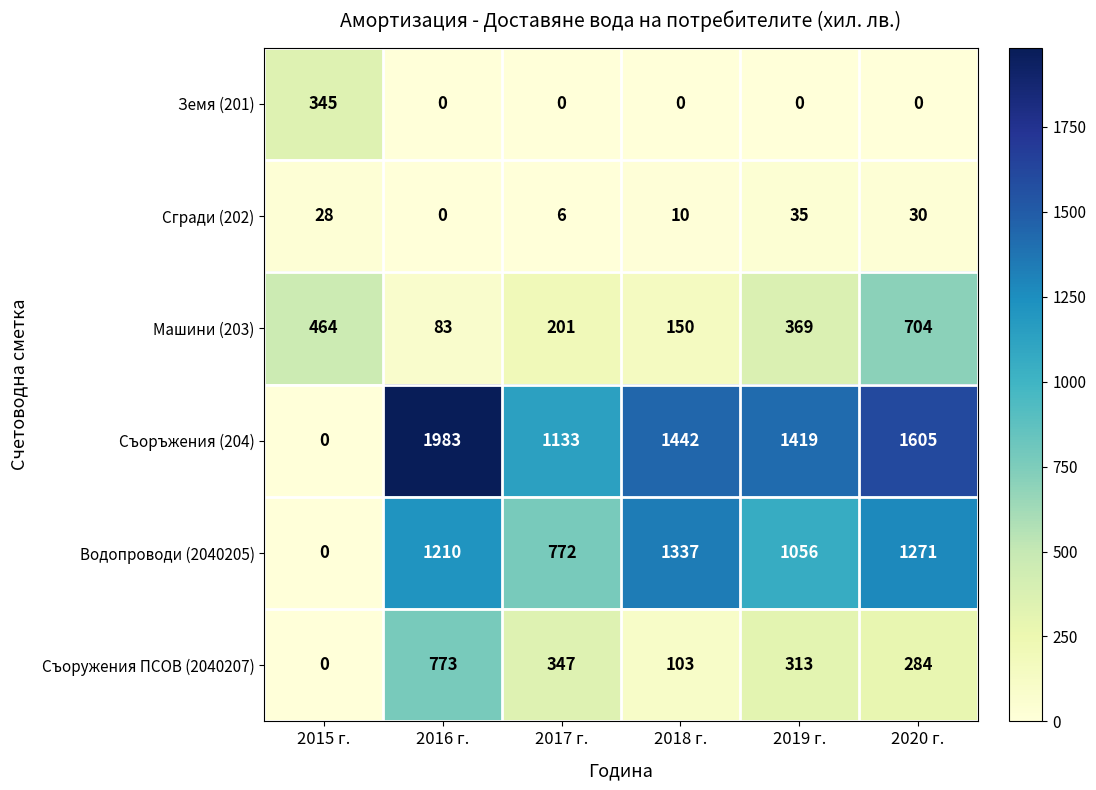

At 2019 г., list the series in order from largest to smallest.

Съоръжения (204), Водопроводи (2040205), Машини (203), Съоружения ПСОВ (2040207), Сгради (202), Земя (201)